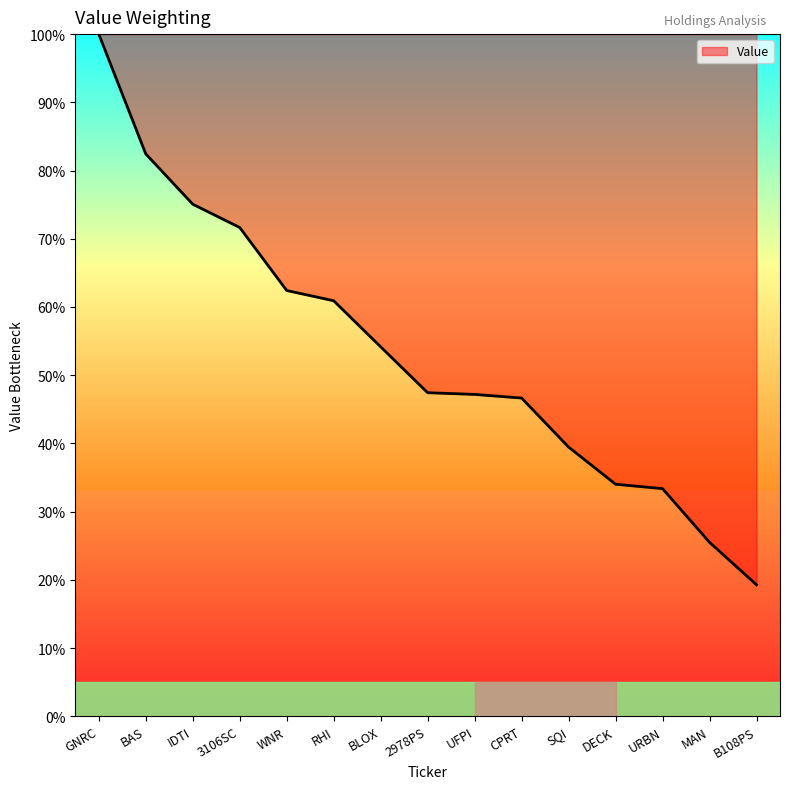

What is the difference between the maximum and minimum values?

80.7